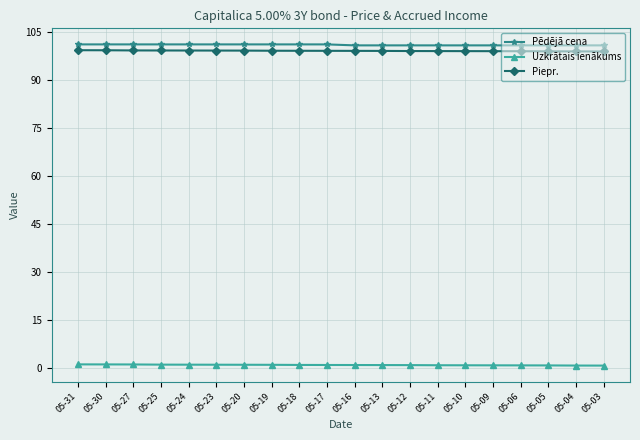

What are all the series names shown in the legend?

Pēdējā cena, Uzkrātais ienākums, Piepr.